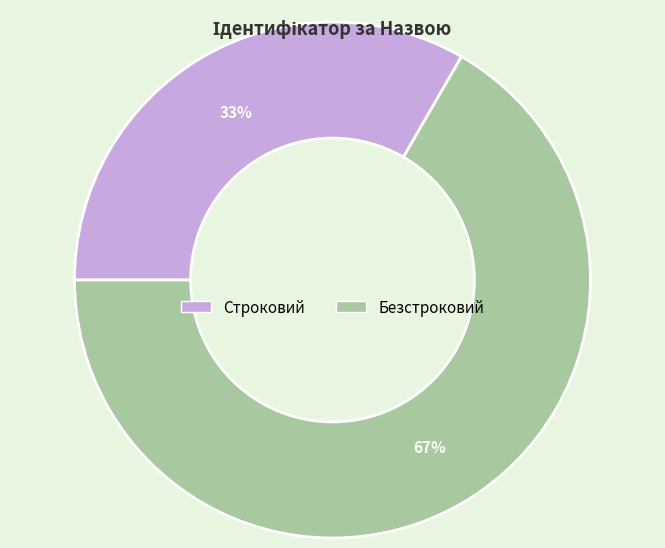

To the nearest percent, what percentage of the pie is Безстроковий?

67%